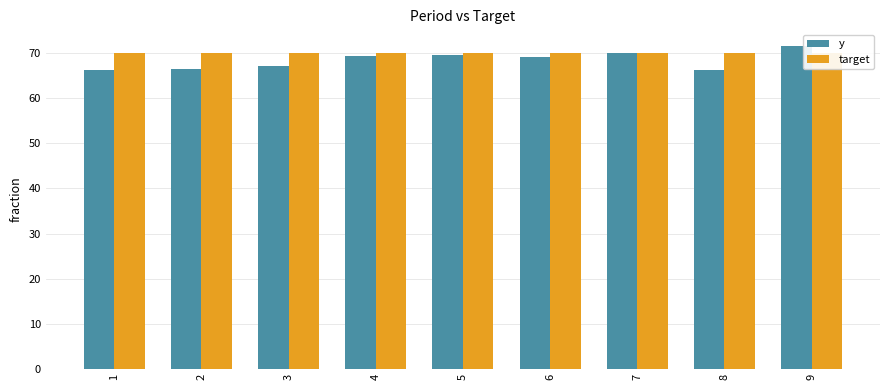

Reading left to right, what are all the values shown in this chart?

y: 66.2	66.4	67.2	69.4	69.5	69.2	70.1	66.2	71.7
target: 70.0	70.0	70.0	70.0	70.0	70.0	70.0	70.0	70.0